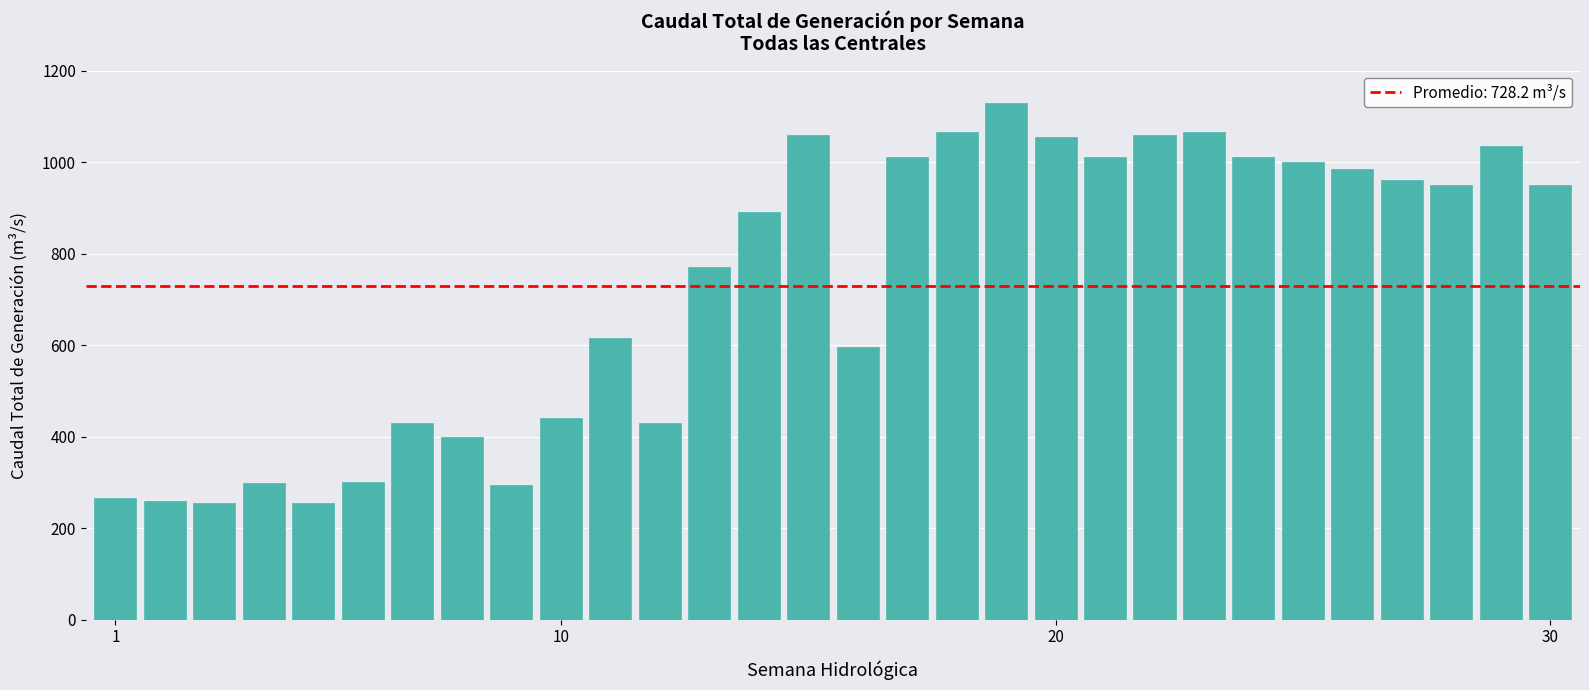

What is the value of the 17th bar from the left?

1010